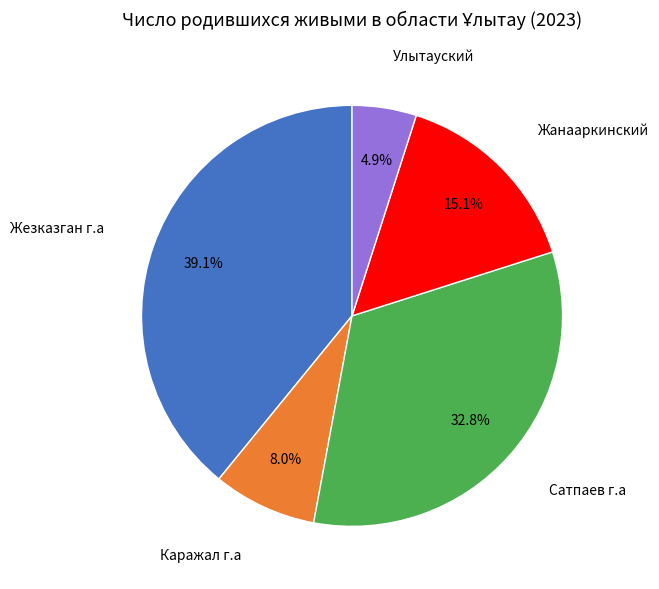

Is there a majority slice in this chart?

No